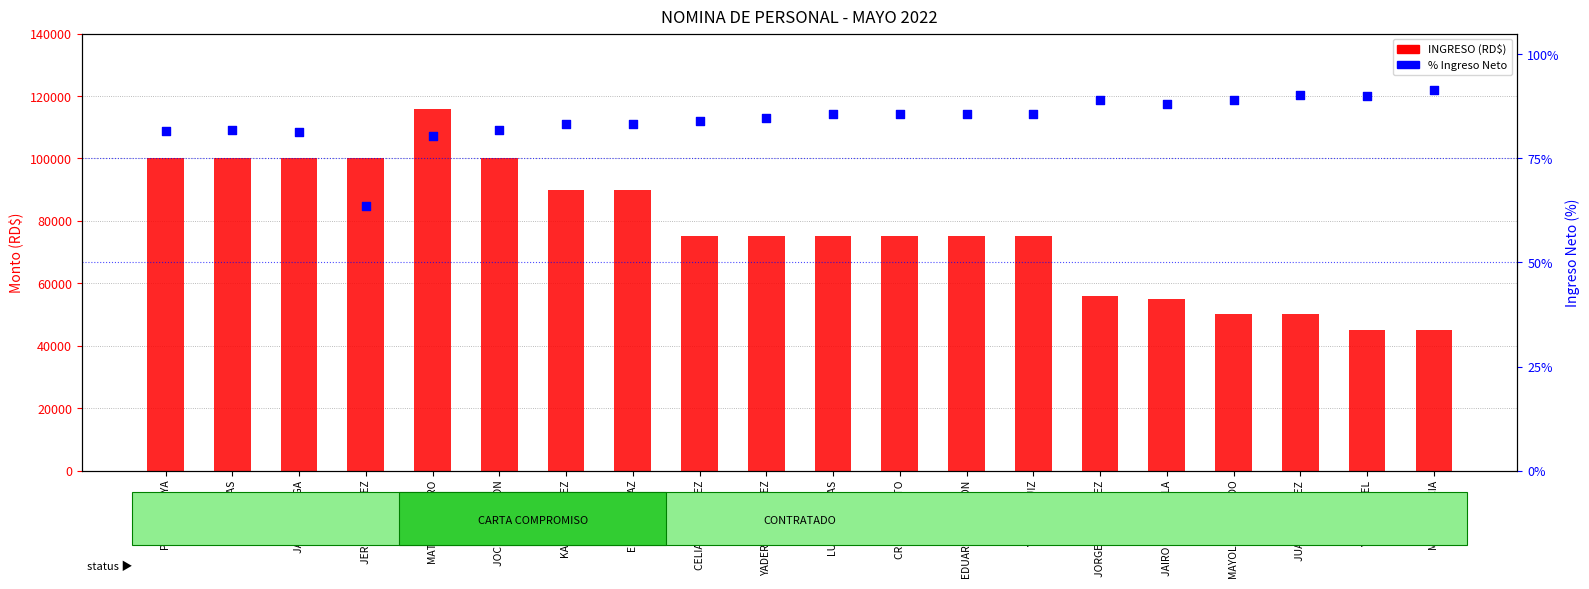

Which series contains the lowest Y value?

% Ingreso Neto